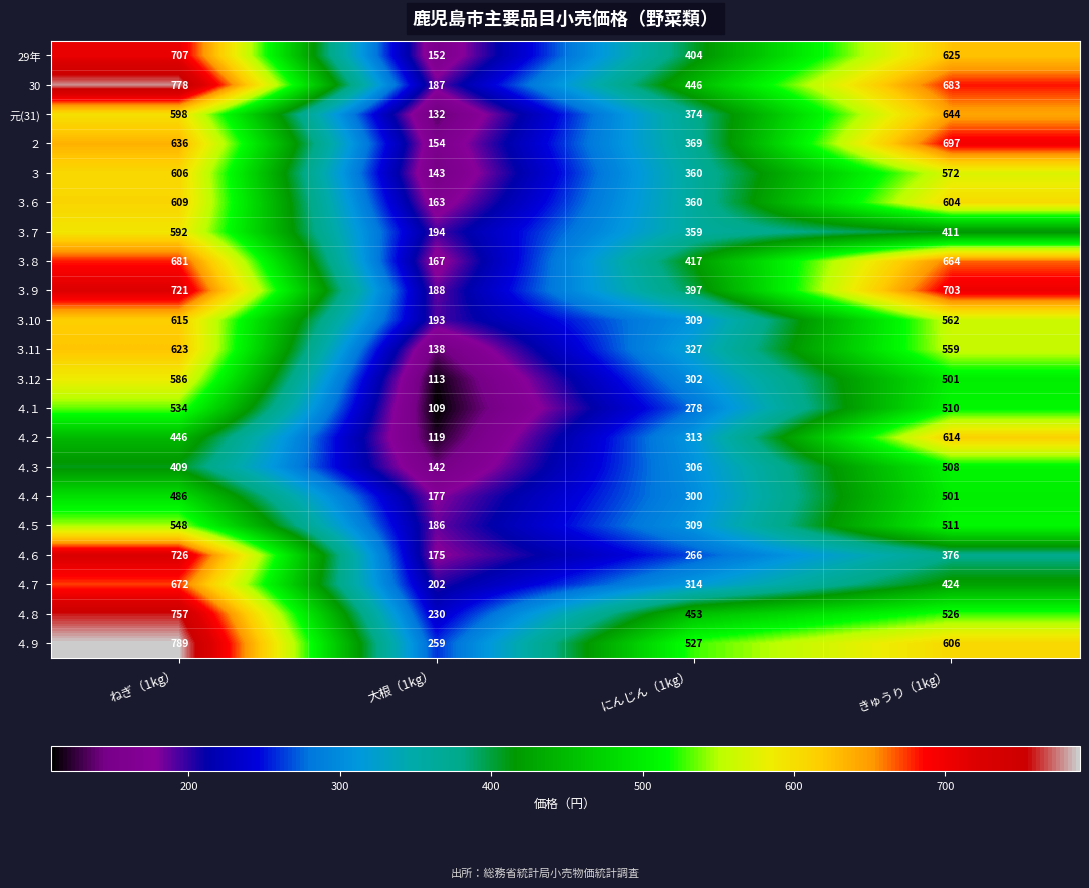

Is it true that ３ equals 43 at 大根（1kg）?

False